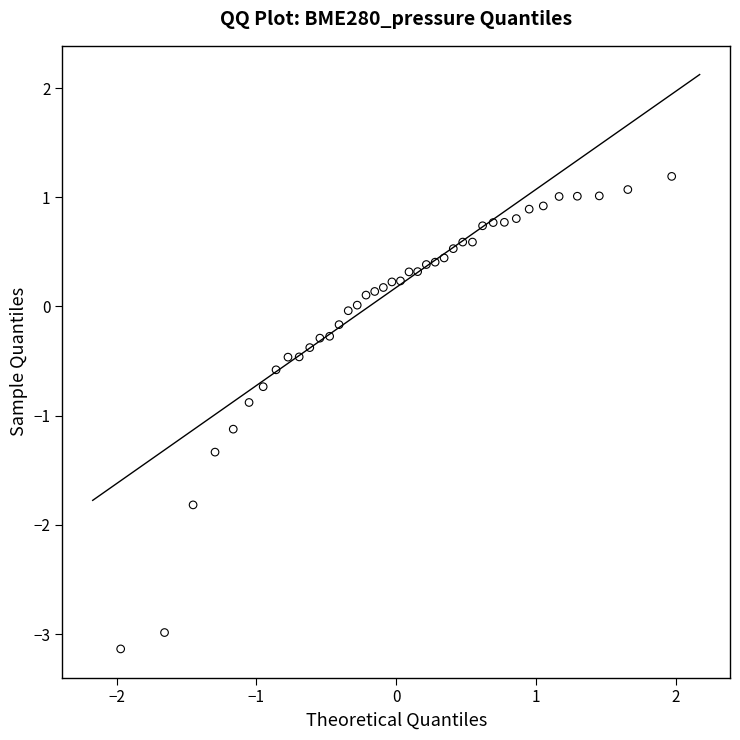

What is the range of Y values (max minus min)?

4.3